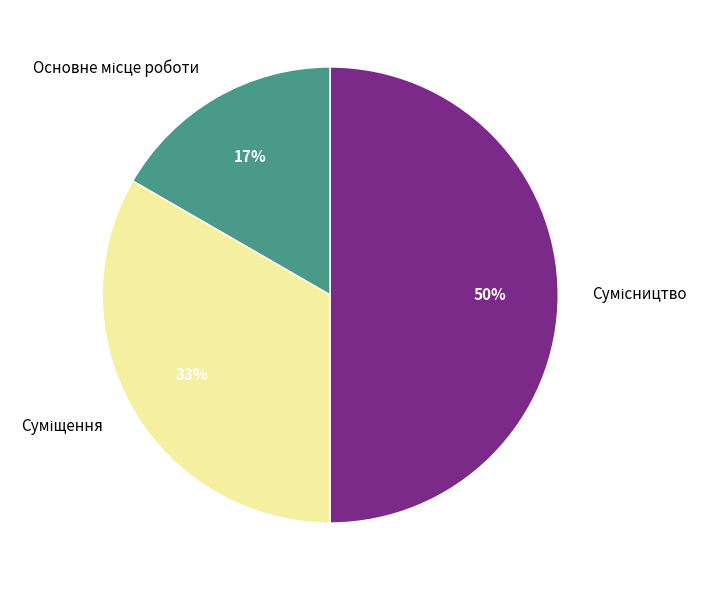

To the nearest percent, what is the difference between the largest and smallest slice percentages?

33%